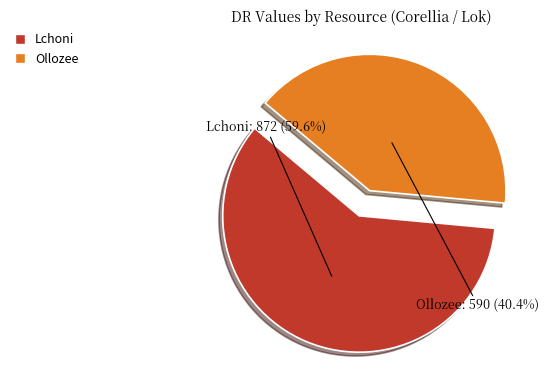

Approximately how many times larger is the value at Lchoni compared to Ollozee?

1.5